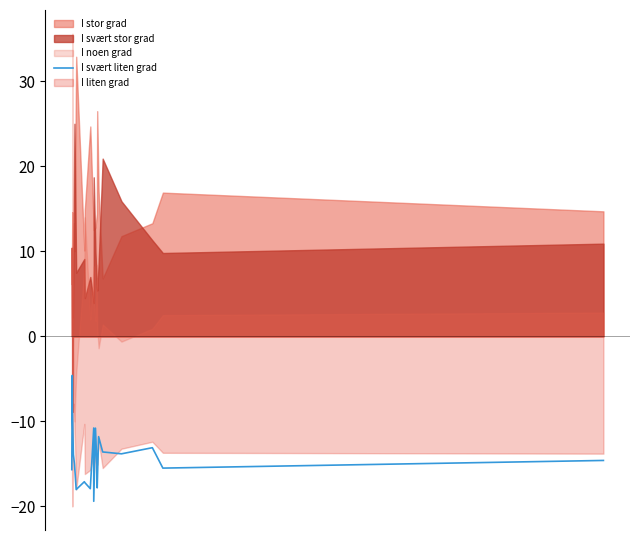

Reading right to left, extract all data points from this chart.

-14.6	-15.5	-13.1	-13.8	-13.6	-11.8	-17.8	-15.1	-10.8	-19.4	-10.8	-17.9	-17.2	-17.1	-18.0	-15.0	-13.9	-8.9	-4.6	-15.7	-15.7